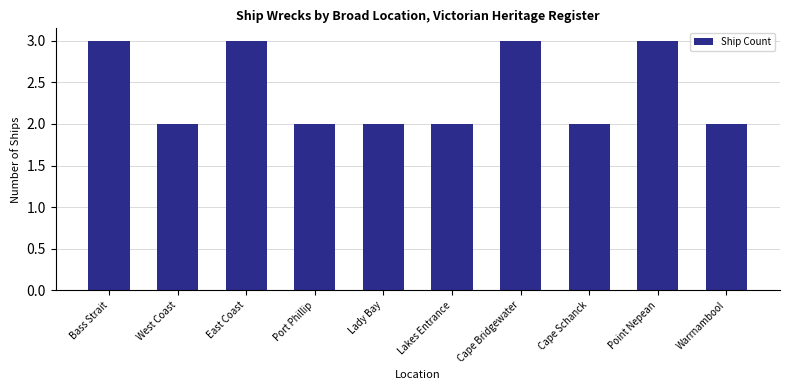

Does the chart contain stacked bars?

No